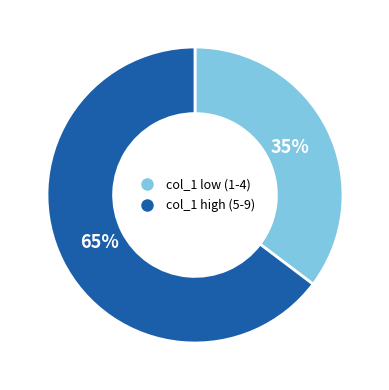

Between col_1 low (1-4) and col_1 high (5-9), which is larger?

col_1 high (5-9)